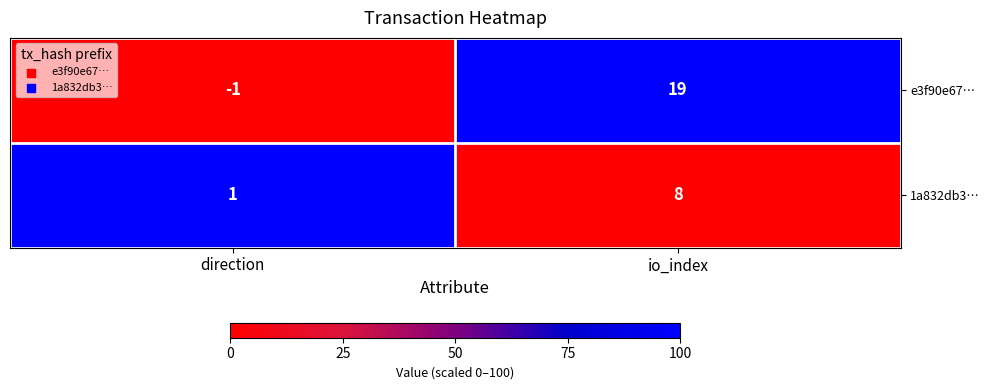

Is it true that e3f90e67… equals -1 at direction?

True